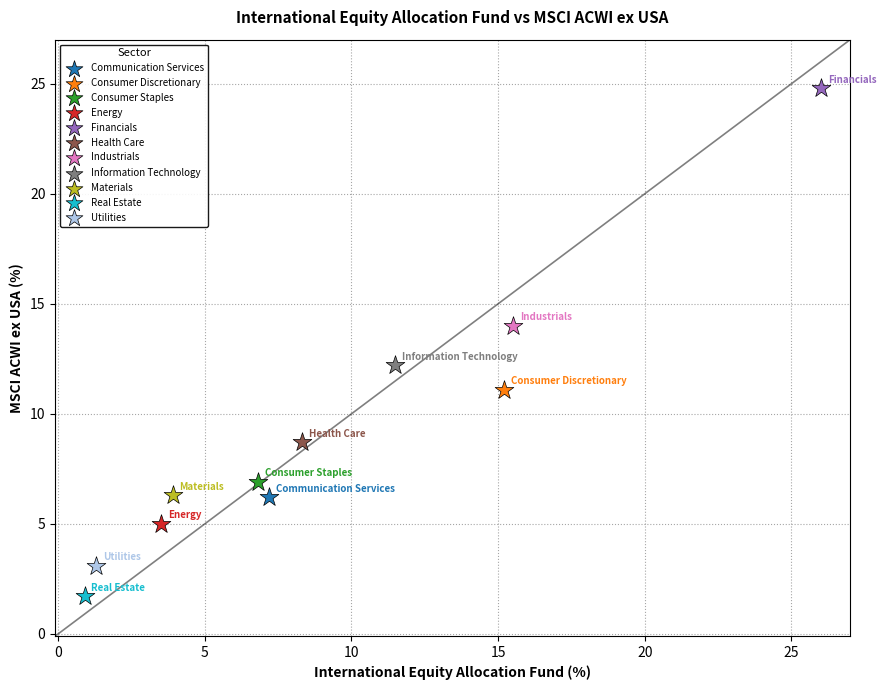

What are all the series names shown in the legend?

Communication Services, Consumer Discretionary, Consumer Staples, Energy, Financials, Health Care, Industrials, Information Technology, Materials, Real Estate, Utilities